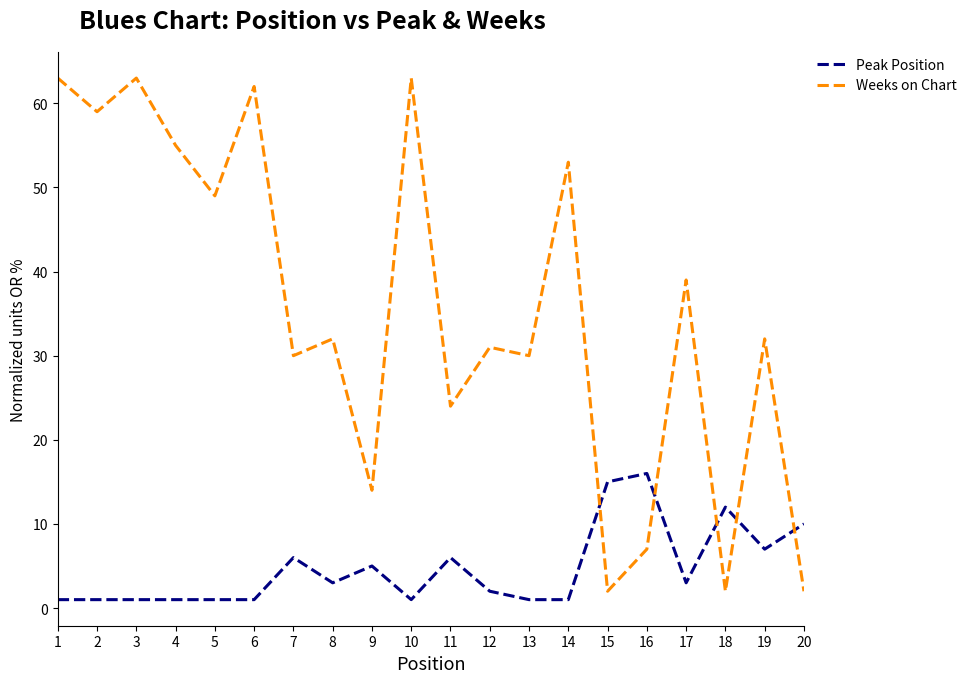

Reading left to right, what are all the values shown in this chart?

Peak Position: 1=1	2=1	3=1	4=1	5=1	6=1	7=6	8=3	9=5	10=1	11=6	12=2	13=1	14=1	15=15	16=16	17=3	18=12	19=7	20=10
Weeks on Chart: 1=63	2=59	3=63	4=55	5=49	6=62	7=30	8=32	9=14	10=63	11=24	12=31	13=30	14=53	15=2	16=7	17=39	18=2	19=32	20=2